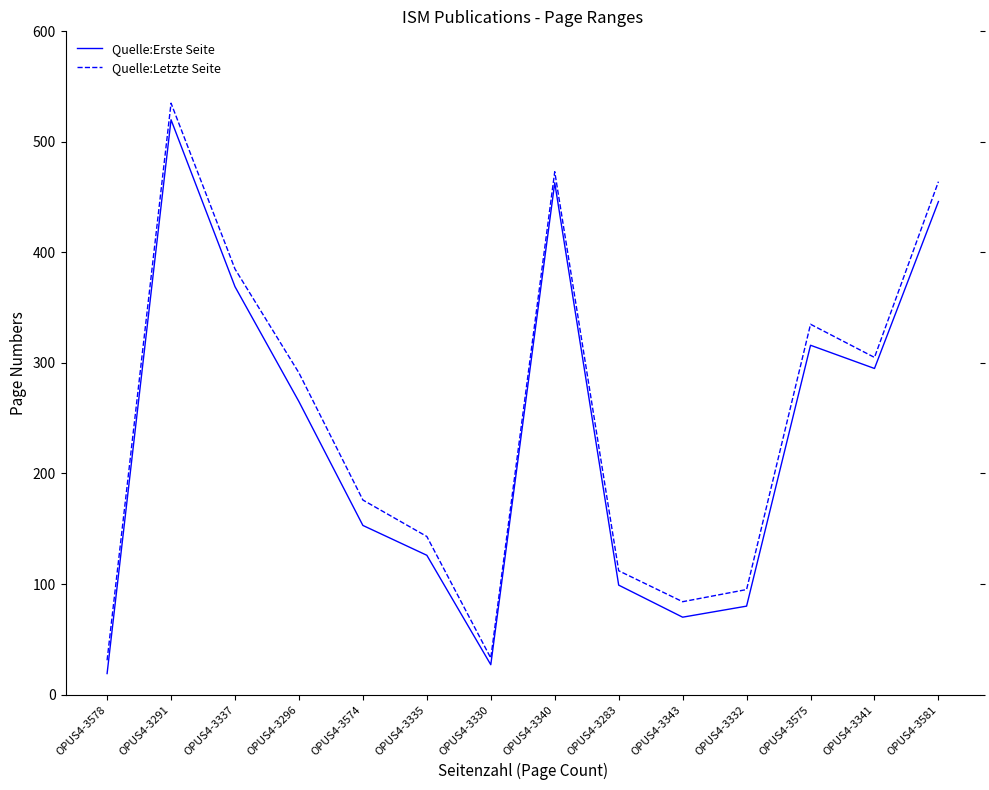

What is the difference between the highest and lowest values at OPUS4-3574?

23